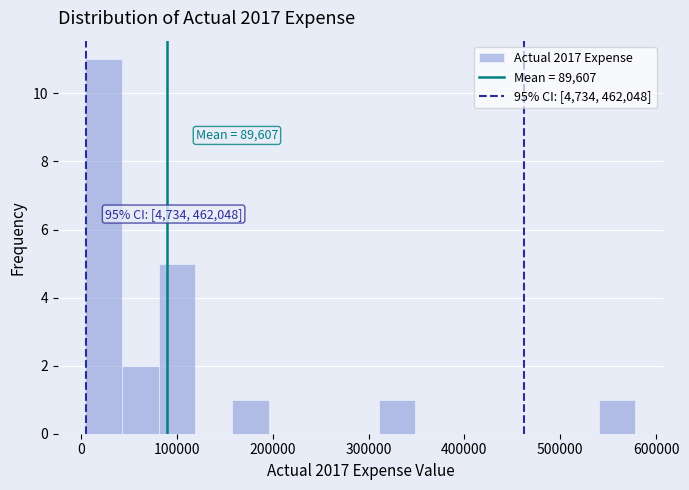

Read against the x-axis, roughly where is the centre of the tallest bar?

20000